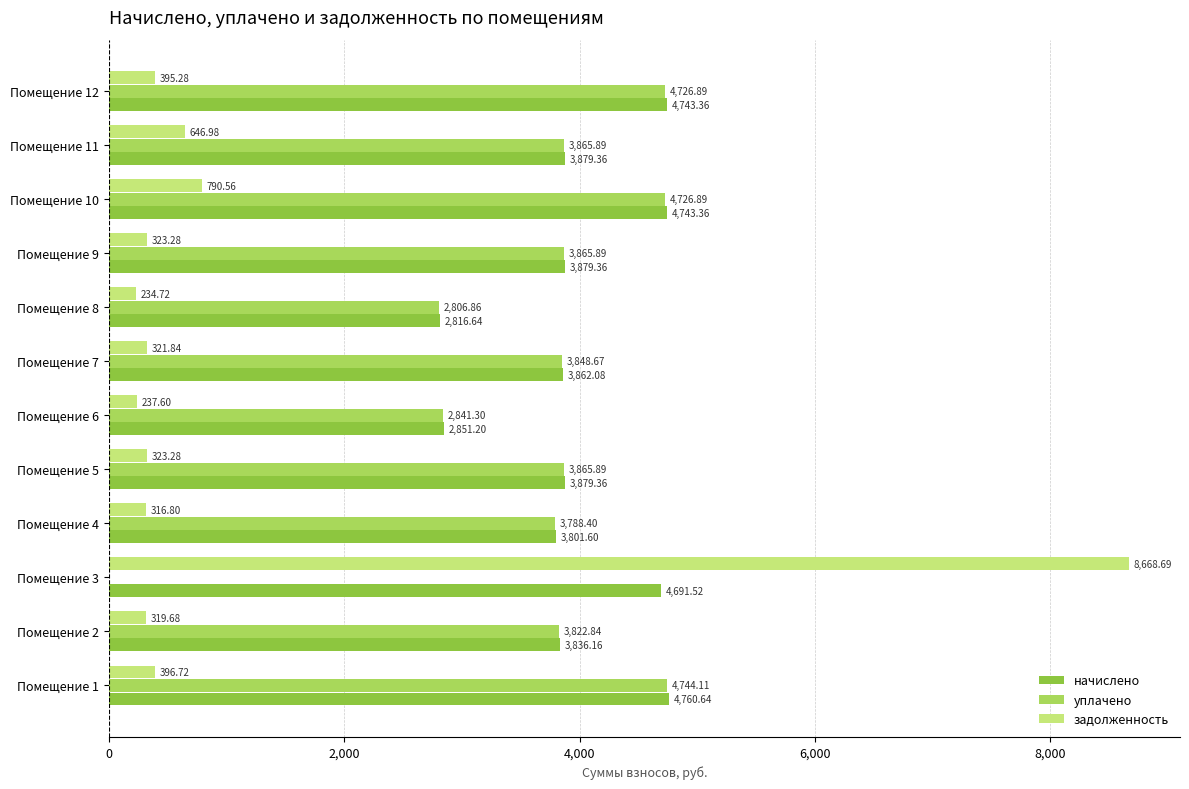

Which series has the largest total across all categories?

начислено